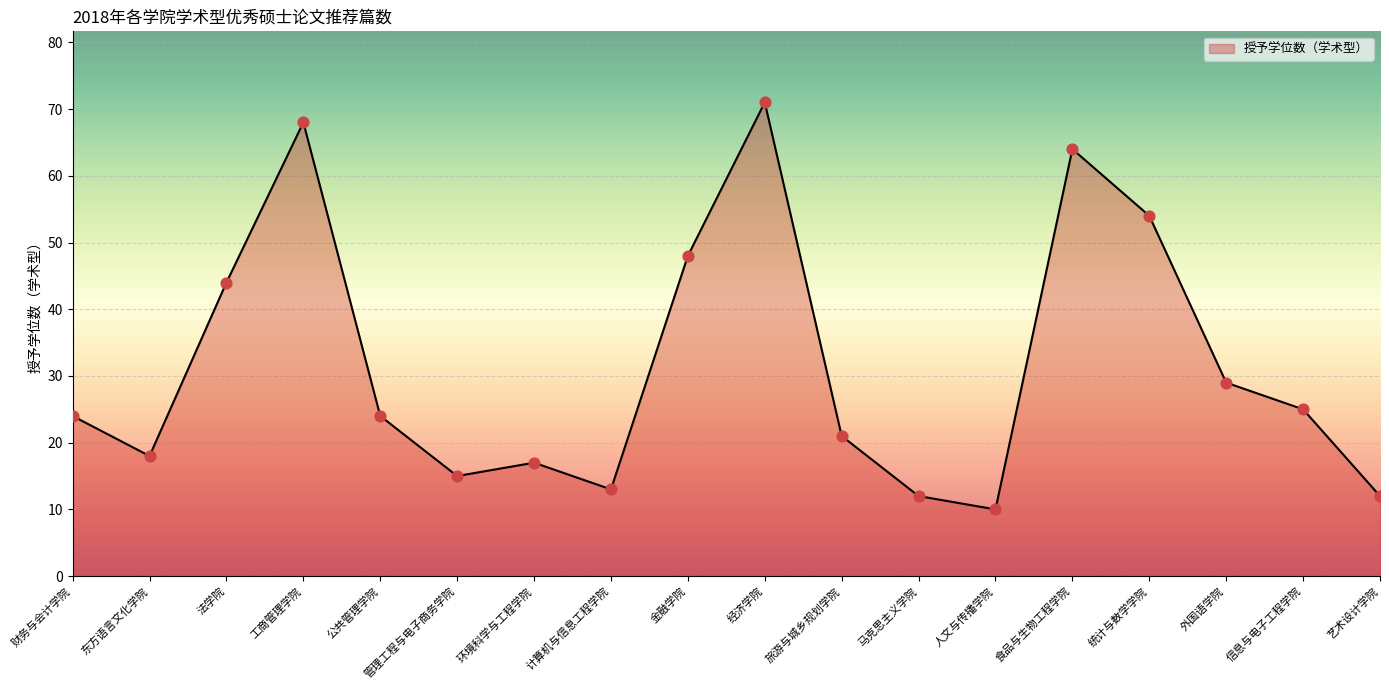

What is the ratio of the value at 马克思主义学院 to the value at 经济学院?

0.2